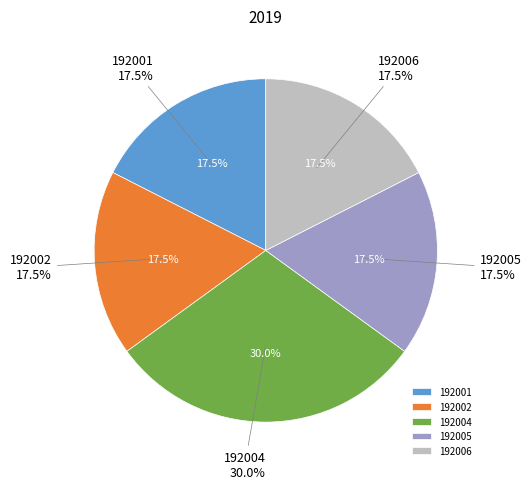

The 192002 slice represents 18% of the pie. True or false?

True